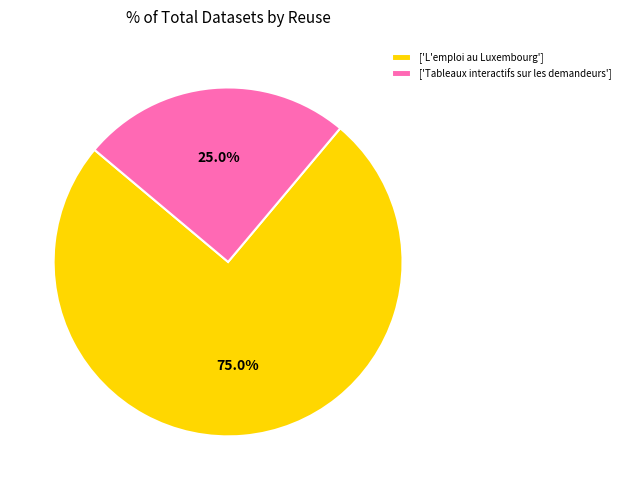

Approximately how many times larger is the value at ['L'emploi au Luxembourg'] compared to ['Tableaux interactifs sur les demandeurs']?

3.0